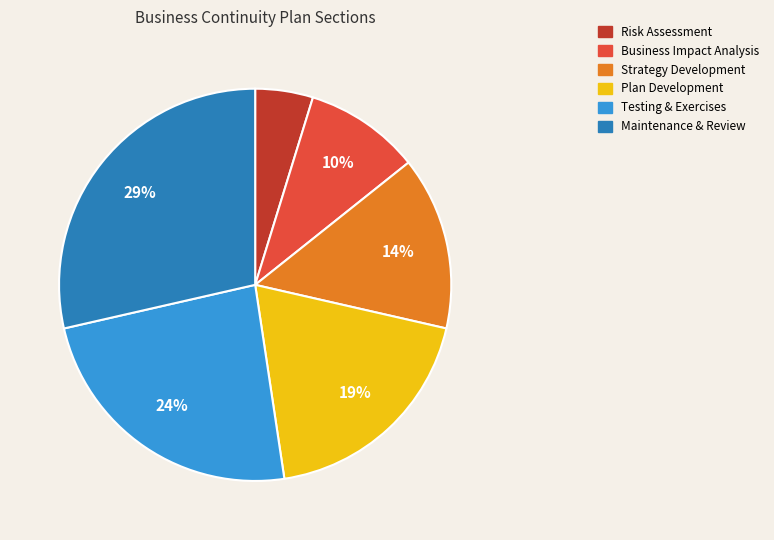

To the nearest percent, what is the difference between the largest and smallest slice percentages?

24%